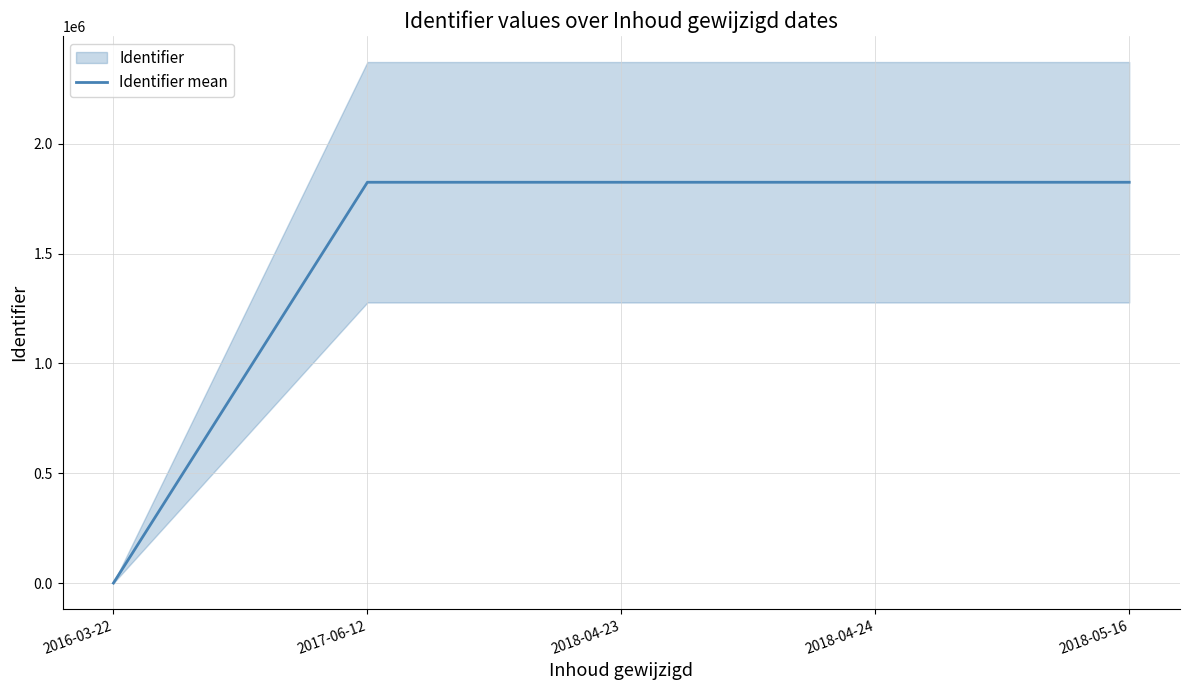

List the labels in order of value, smallest first.

2016-03-22, 2017-06-12, 2018-04-24, 2018-05-16, 2018-04-23